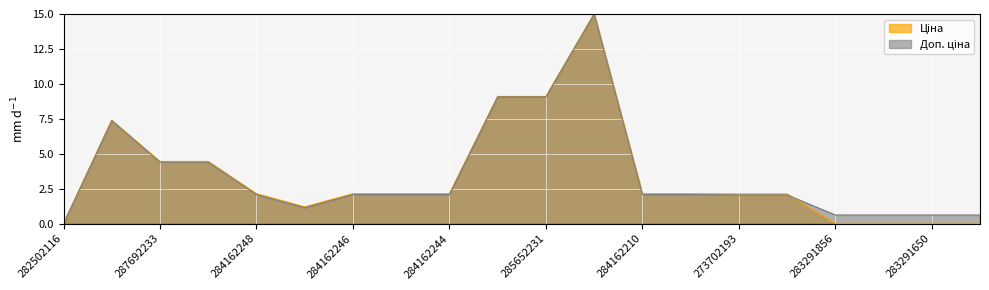

True or false: Ціна has a value of 0.9 at 284162244.

False